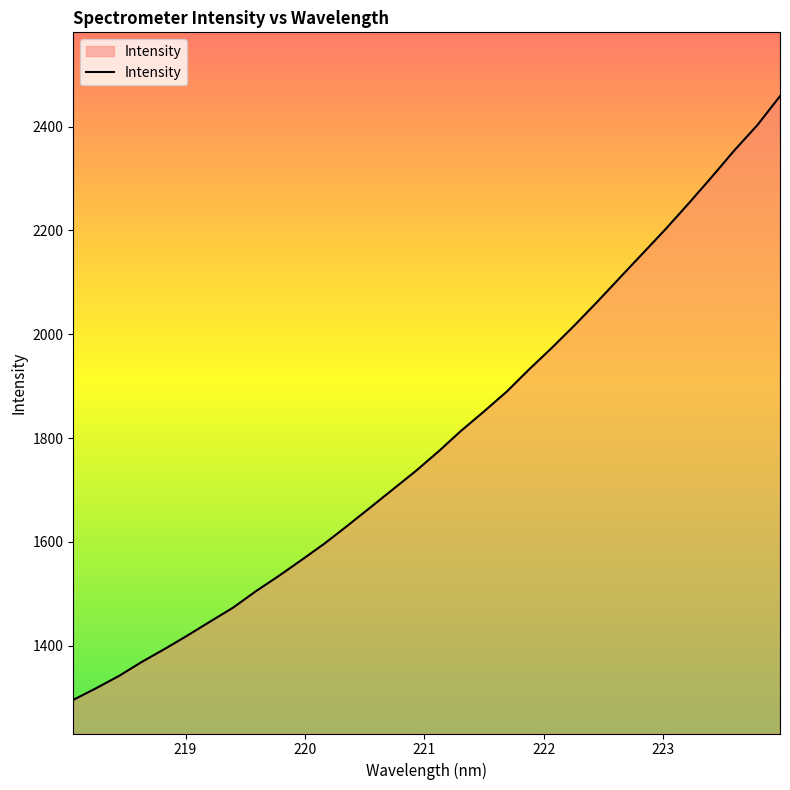

How many values are below 1773?

16